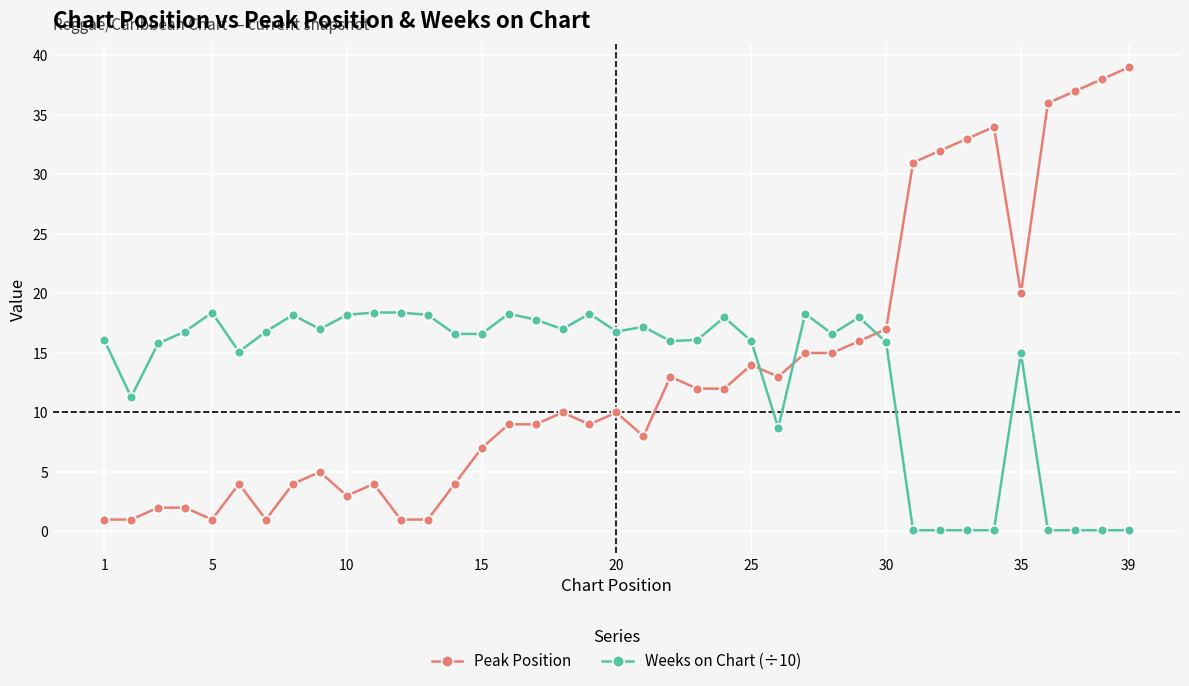

What is the value of the Peak Position point at the 32nd from the left?

32.0